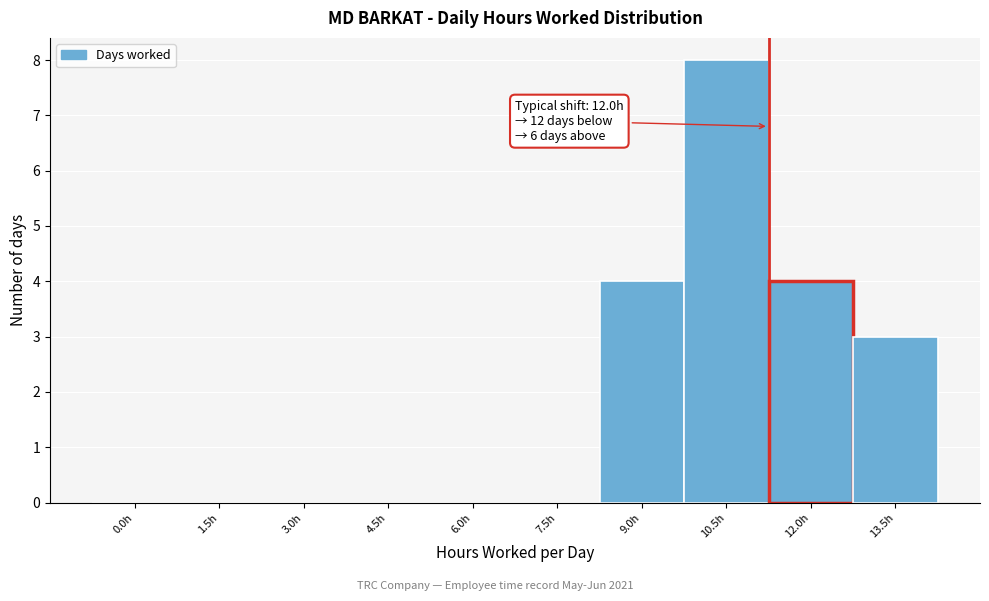

Reading left to right, what are all the values shown in this chart?

0.0h=0	1.5h=0	3.0h=0	4.5h=0	6.0h=0	7.5h=0	9.0h=4	10.5h=8	12.0h=4	13.5h=3